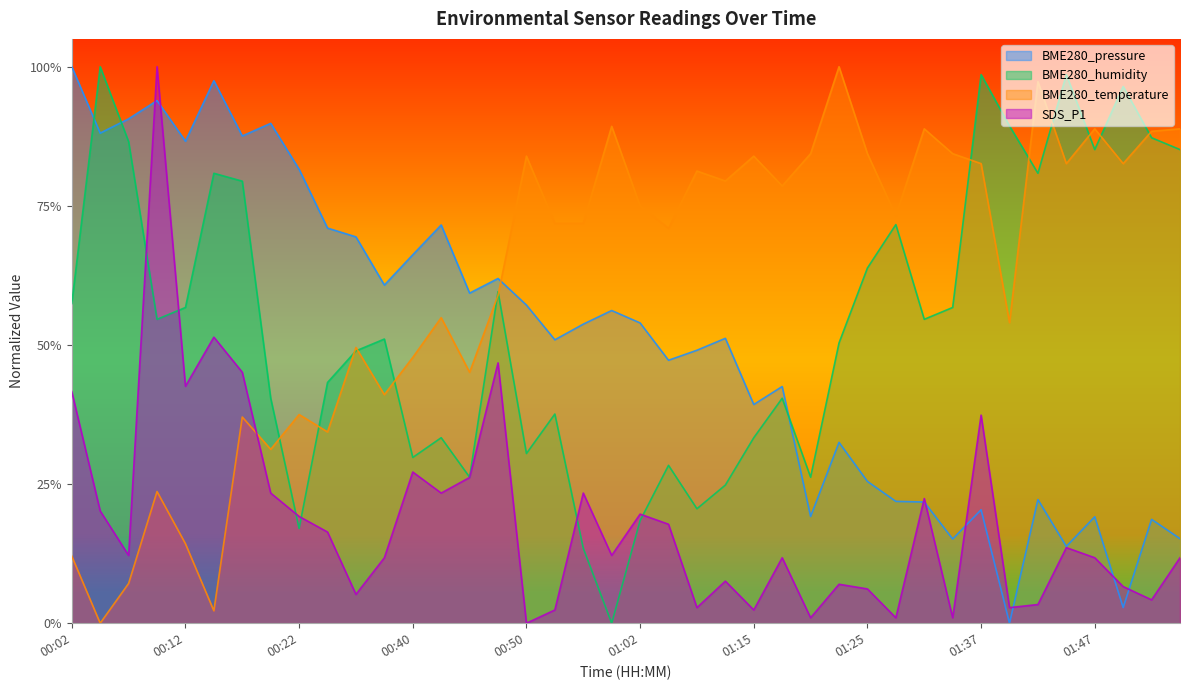

How many data points in BME280_temperature are above 0?

39